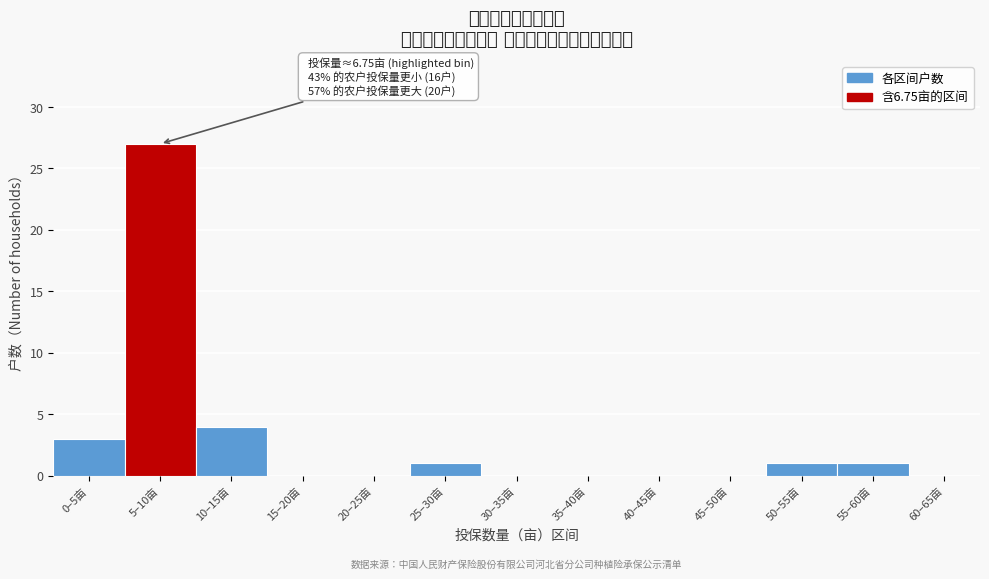

What is the greatest value displayed?

27